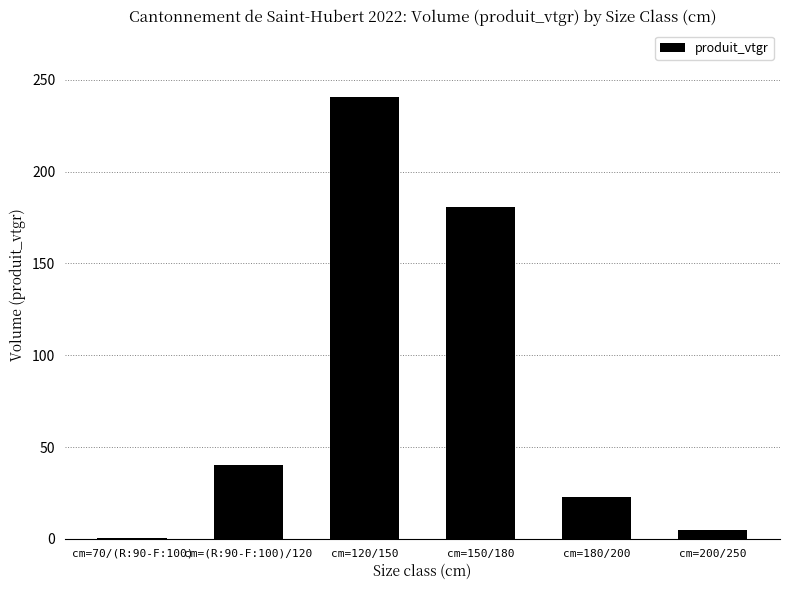

Reading left to right, extract all data points from this chart.

0.6	40.3	240.6	180.5	22.8	5.0